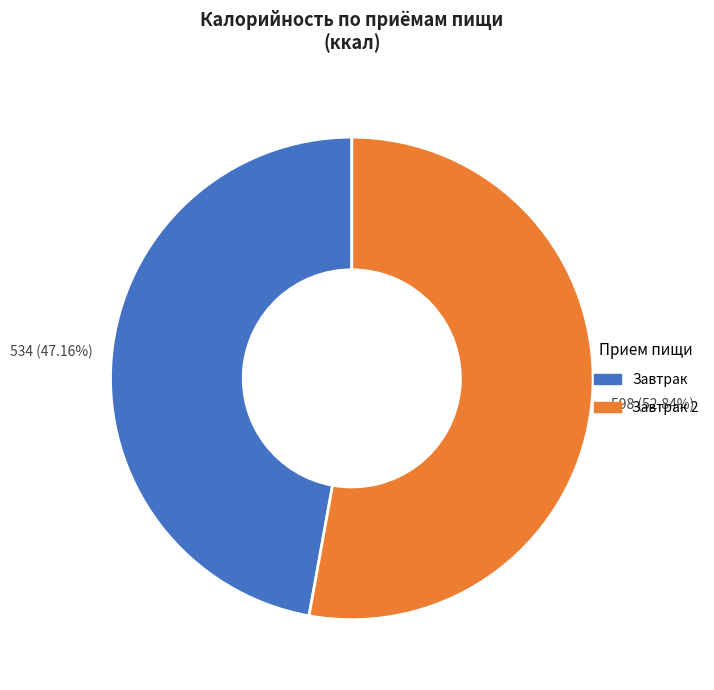

To the nearest percent, what is the average slice percentage?

50%